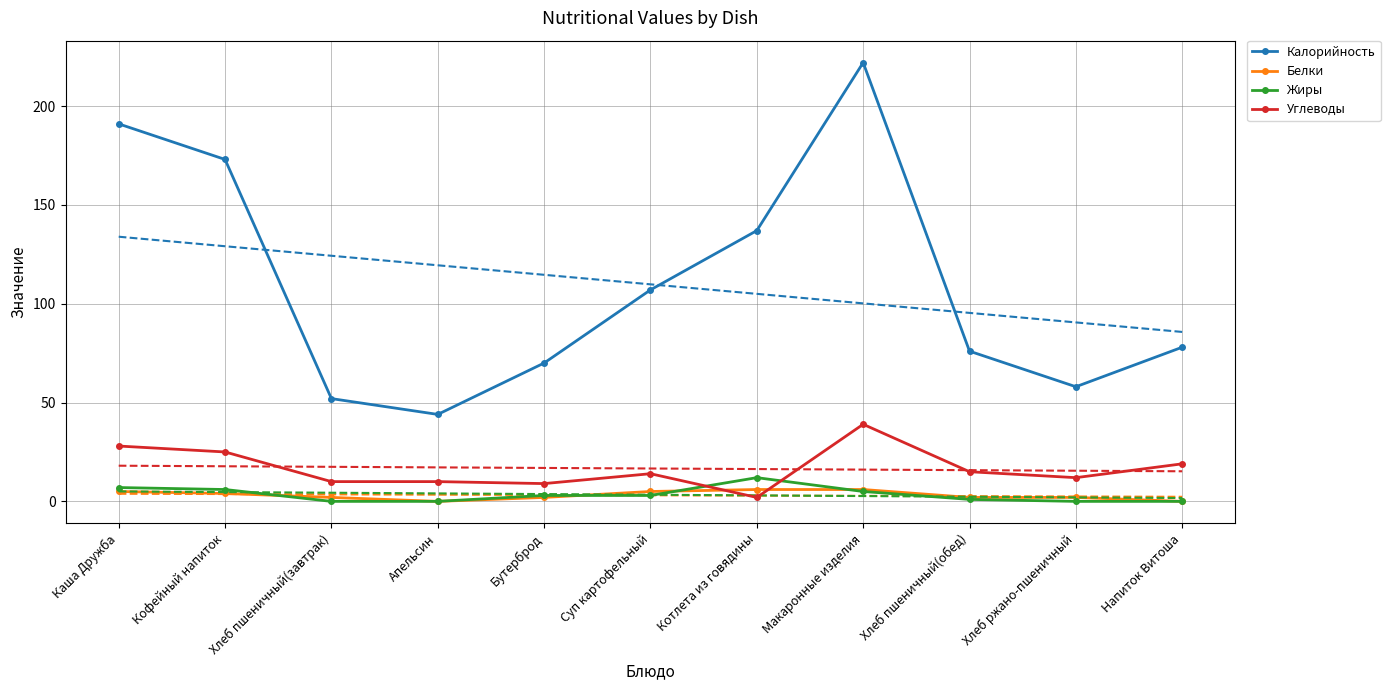

What is the greatest value displayed?

222